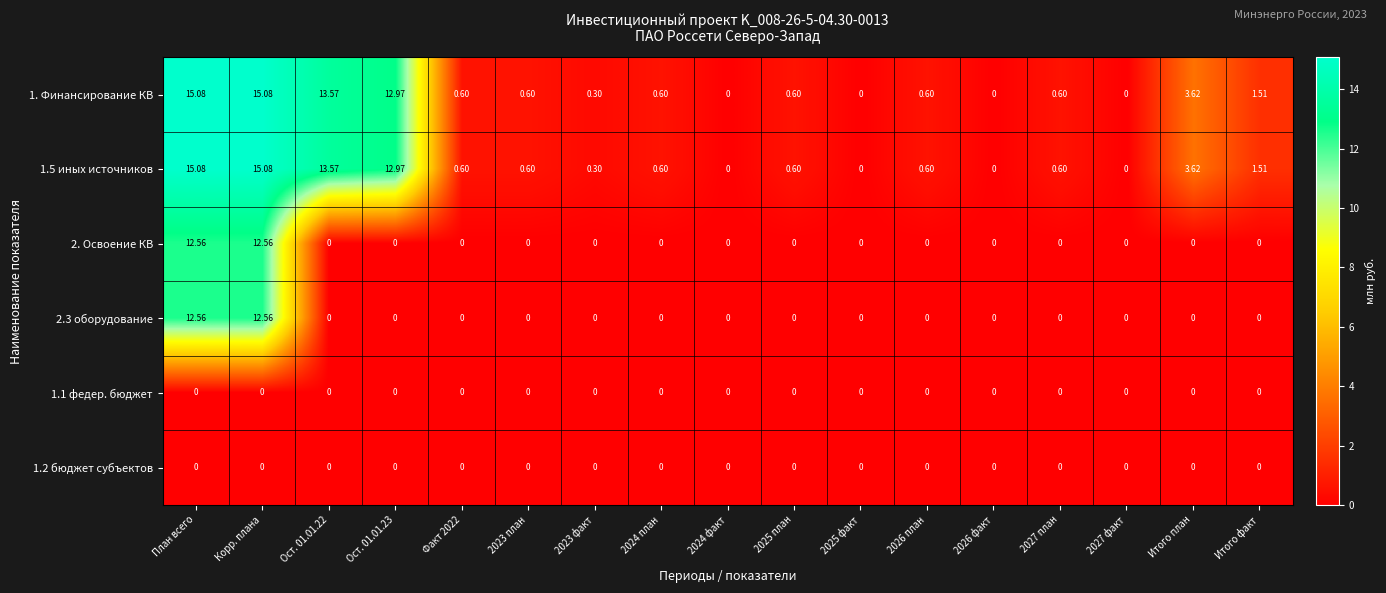

Where is 1.5 иных источников nearest to the value 7?

Итого план